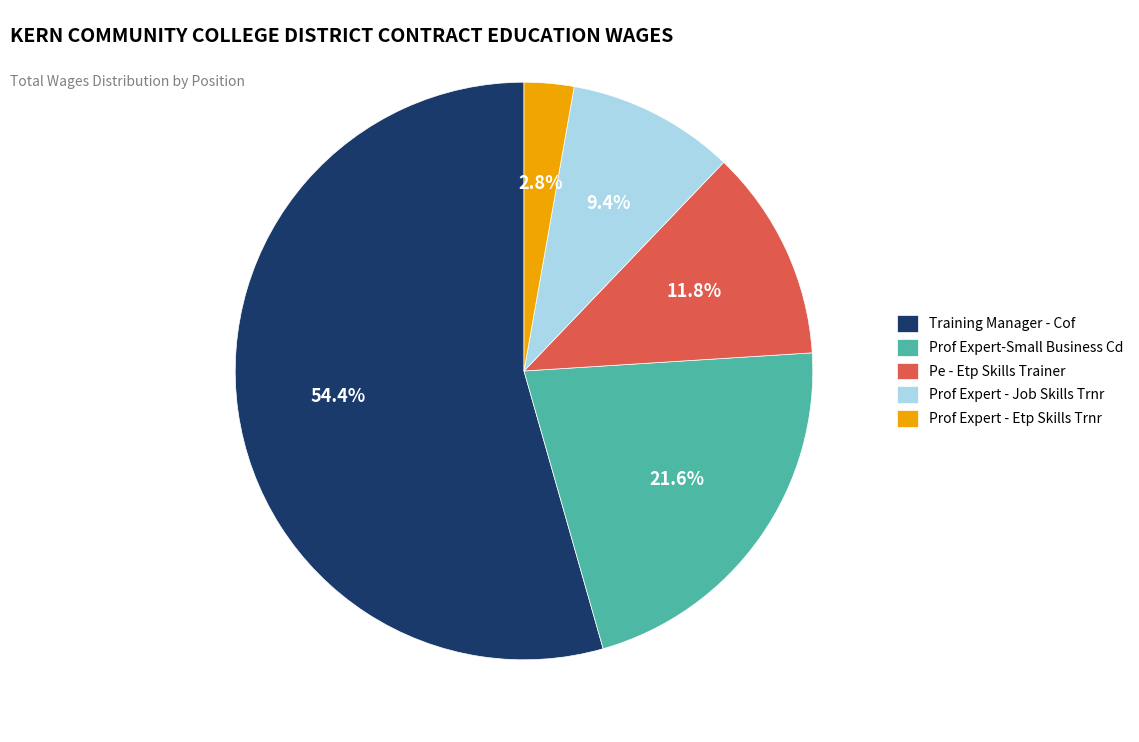

To the nearest percent, what is the average slice percentage?

20%